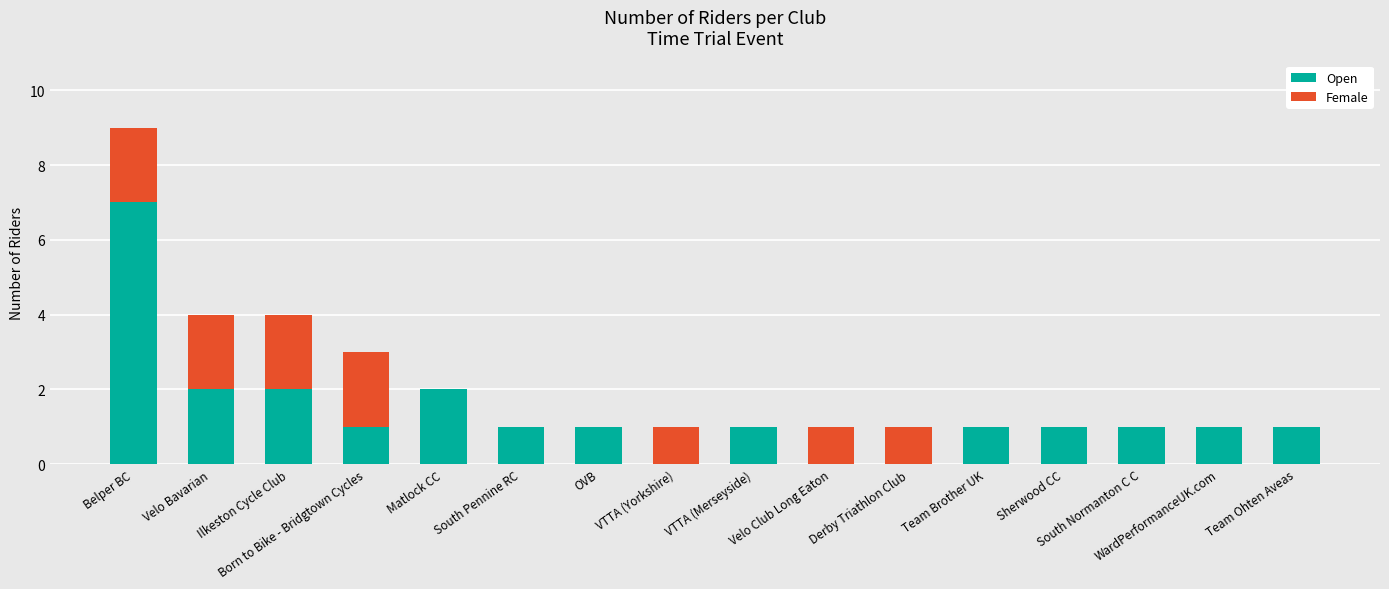

Count the number of data series in this chart.

2